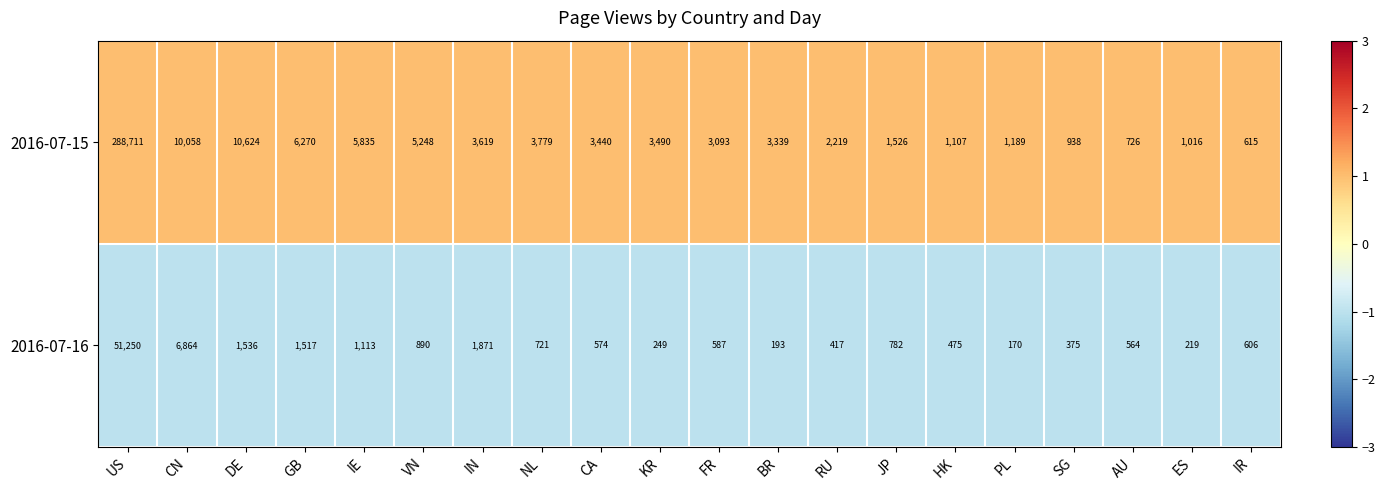

At which category does the chart reach its peak across all series?

US